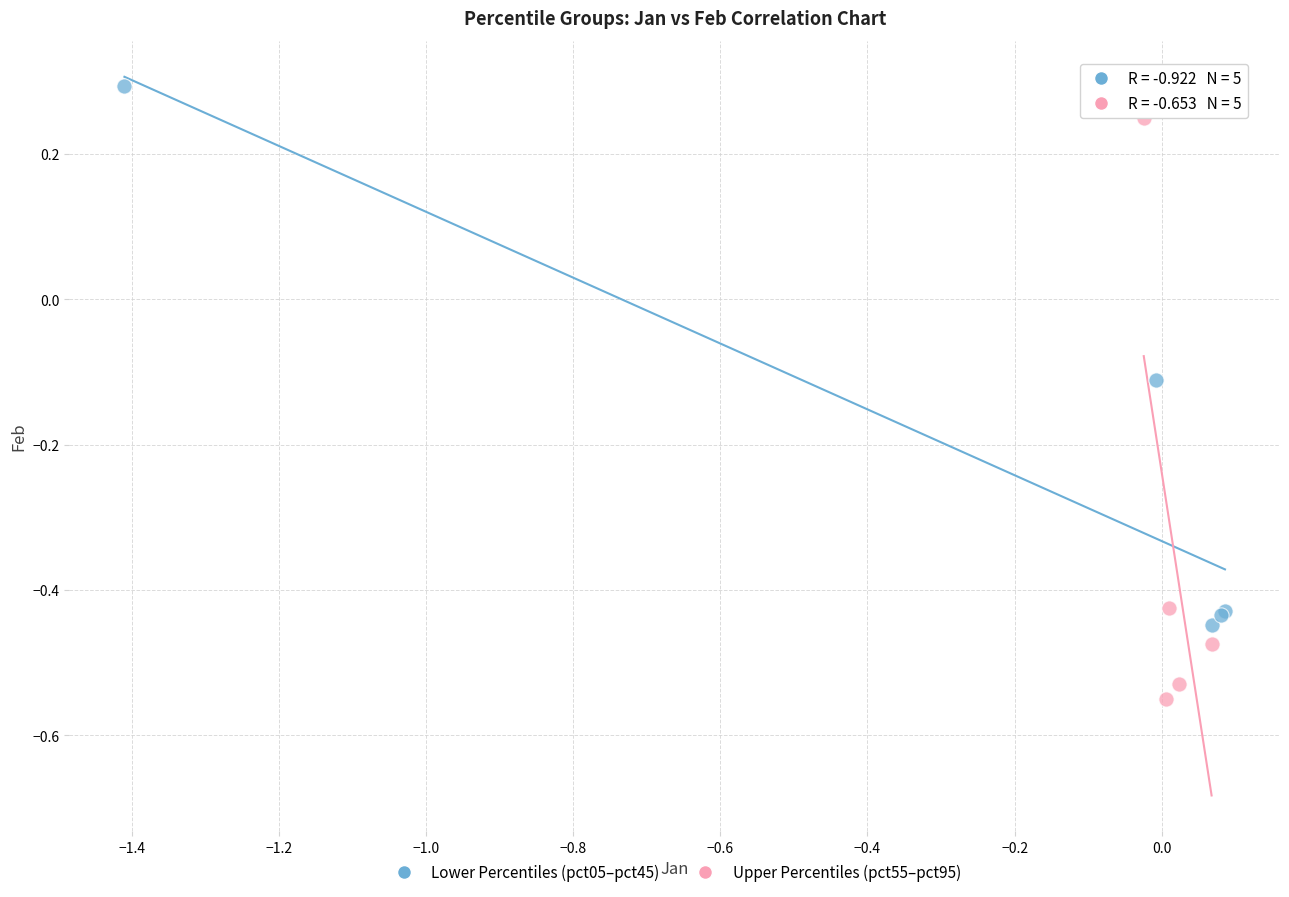

Which series contains the highest Y value?

Lower Percentiles (pct05–pct45)